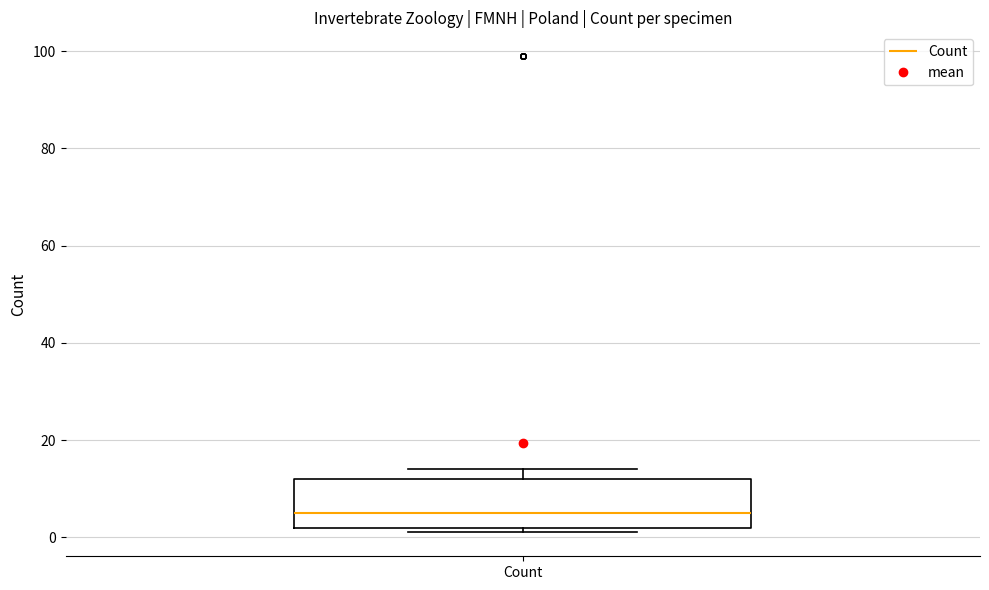

Transcribe this box plot: give where the median line is, the range the box spans, and where the two whiskers end, as read against the y-axis. The values are not printed on the chart, so give them approximately, as read against the axis.

median 6, box 2 to 12, whiskers 2 (just below the box's lower edge) to 14